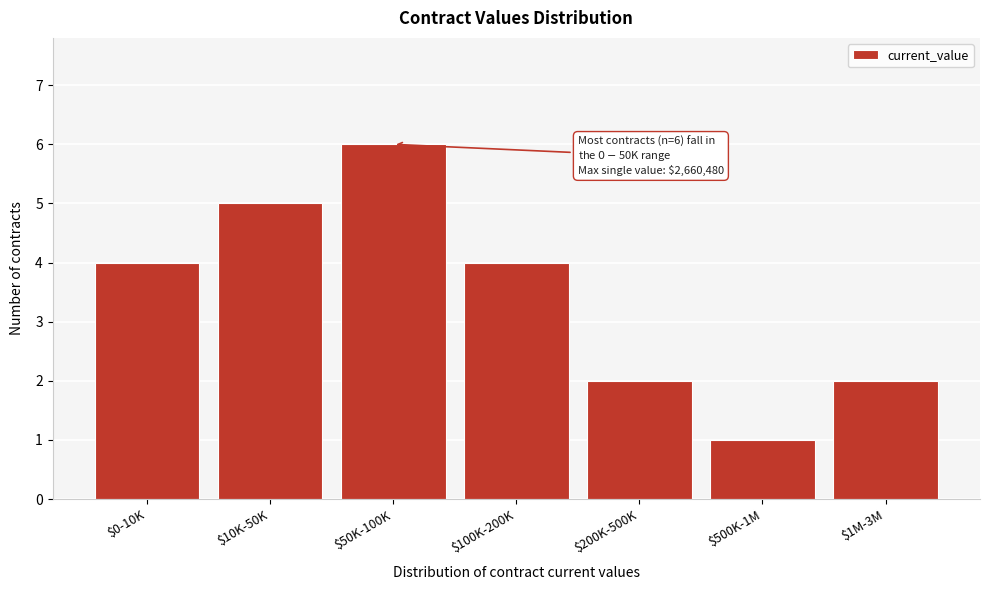

Reading left to right, list all the values displayed in this chart.

4	5	6	4	2	1	2